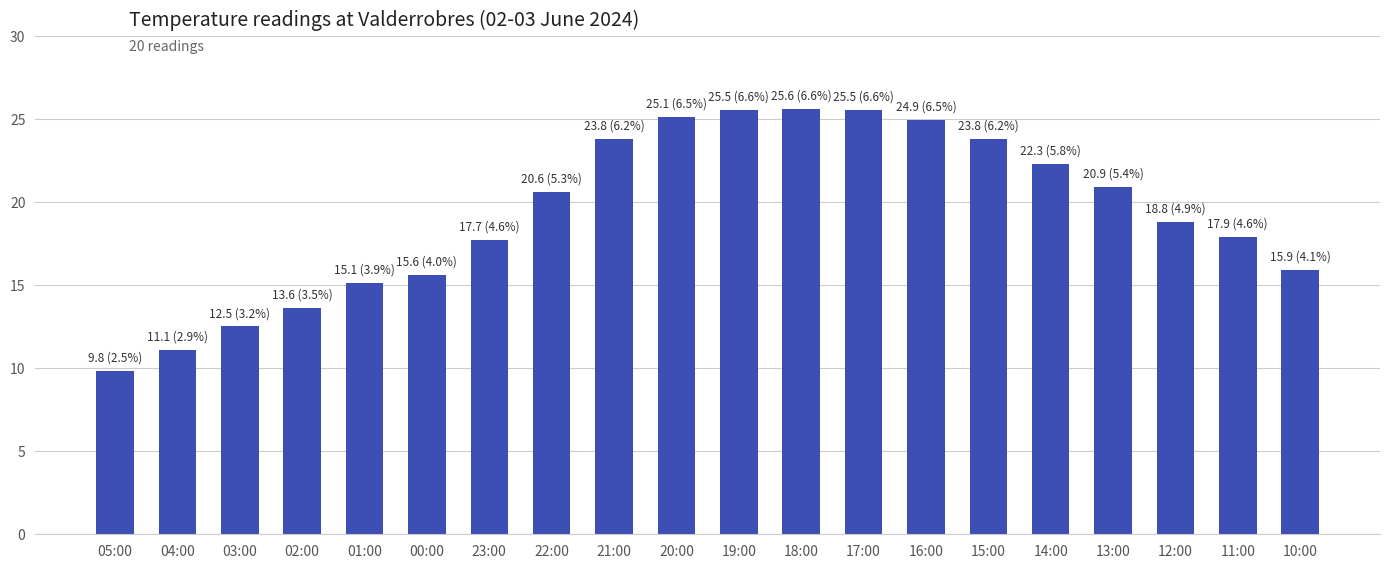

Which label corresponds to the smallest value in the chart?

05:00